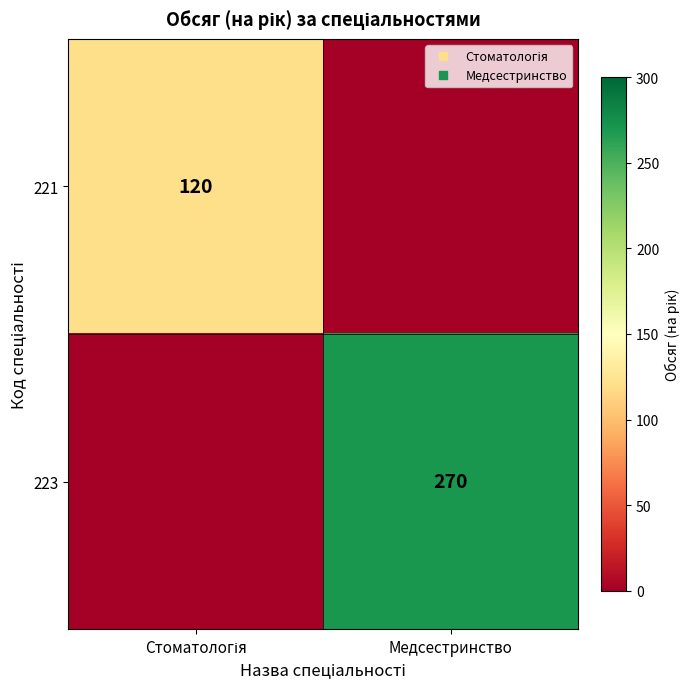

At which category is the sum across all series the highest?

Медсестринство